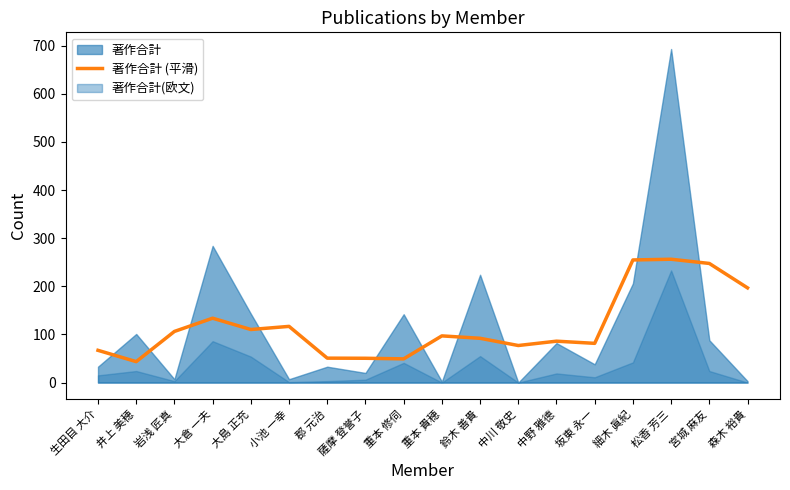

Count the number of categories in the chart.

18